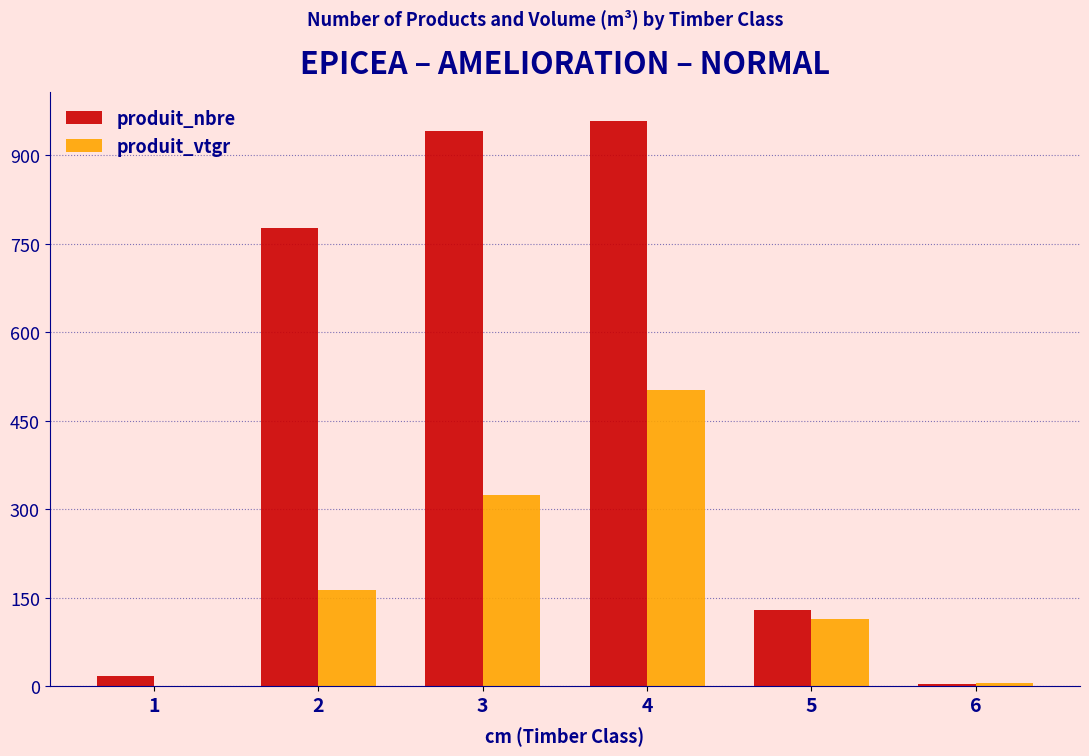

Between 3 and 6, which series saw the biggest shift?

produit_nbre